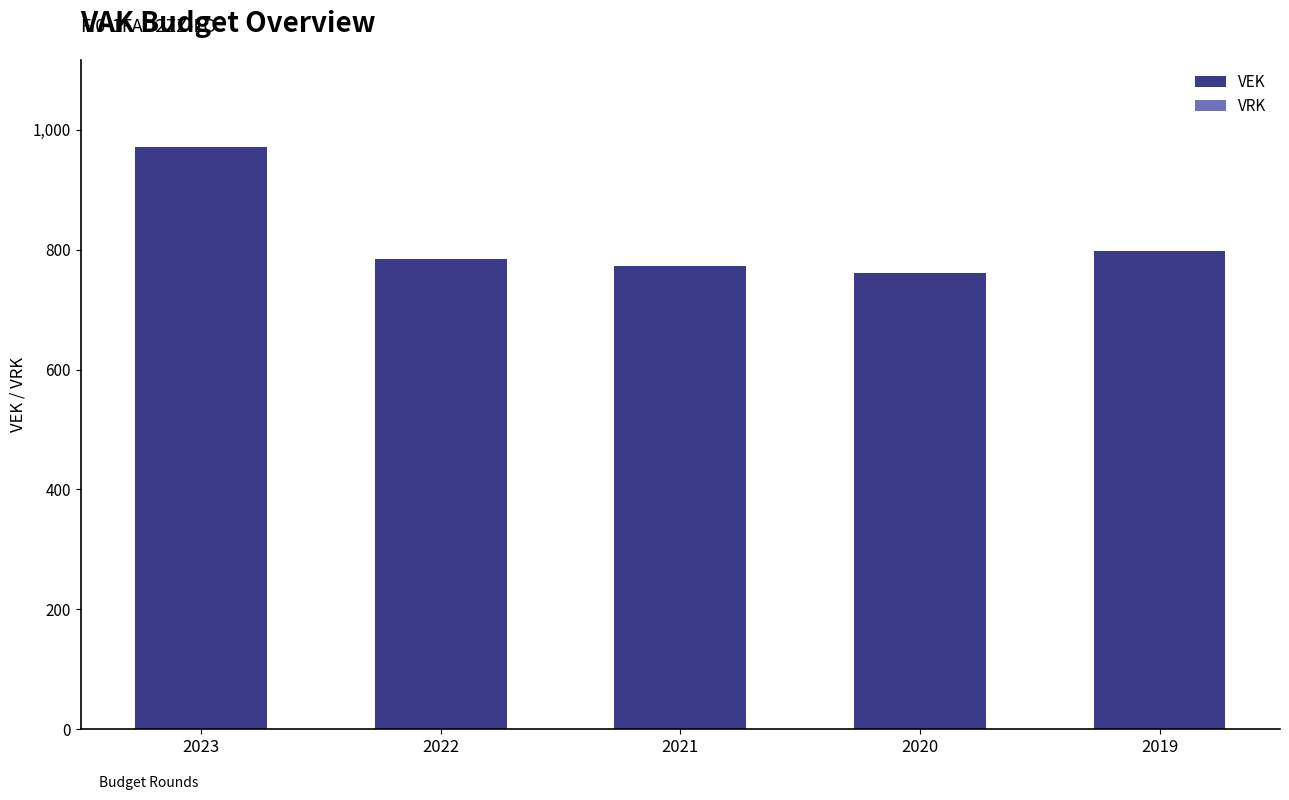

Which has a higher value, 2019 or 2021?

2019